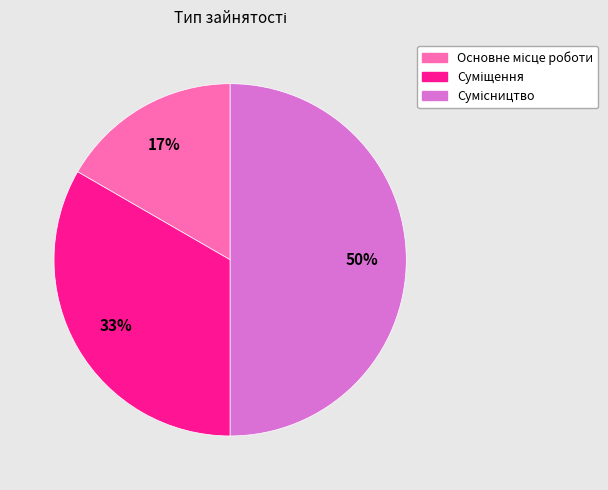

To the nearest percent, what is the average slice percentage?

33%